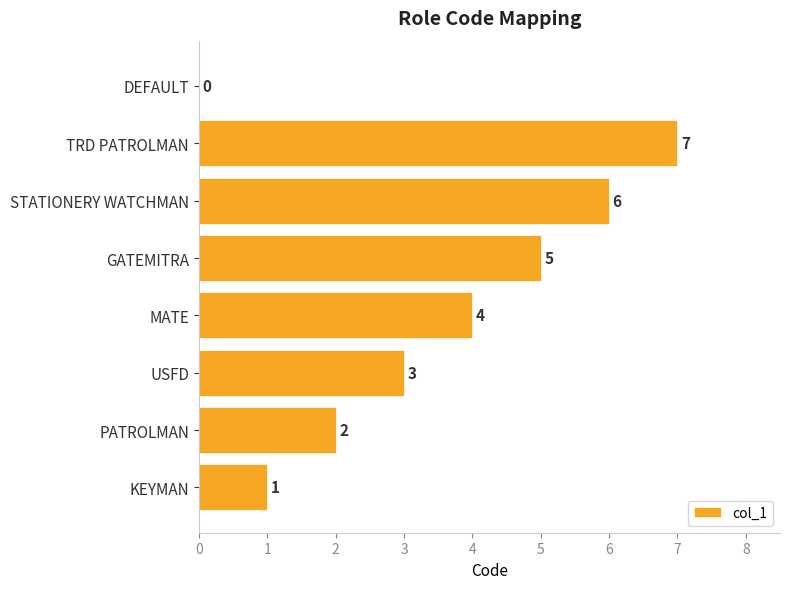

What is the ratio of the value at PATROLMAN to the value at KEYMAN?

2.0